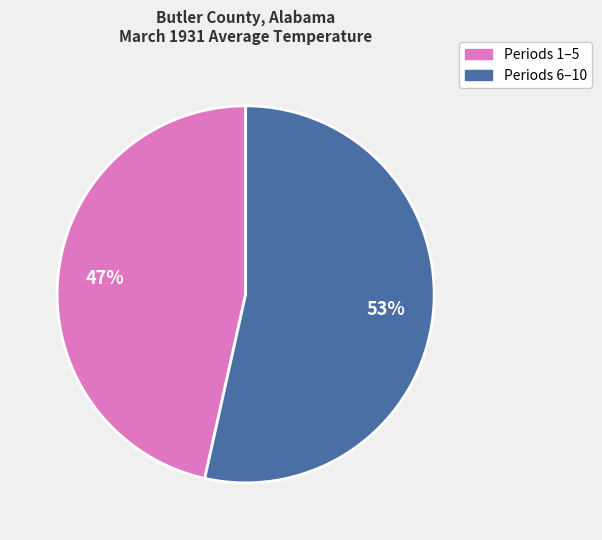

To the nearest percent, what is the average slice percentage?

50%